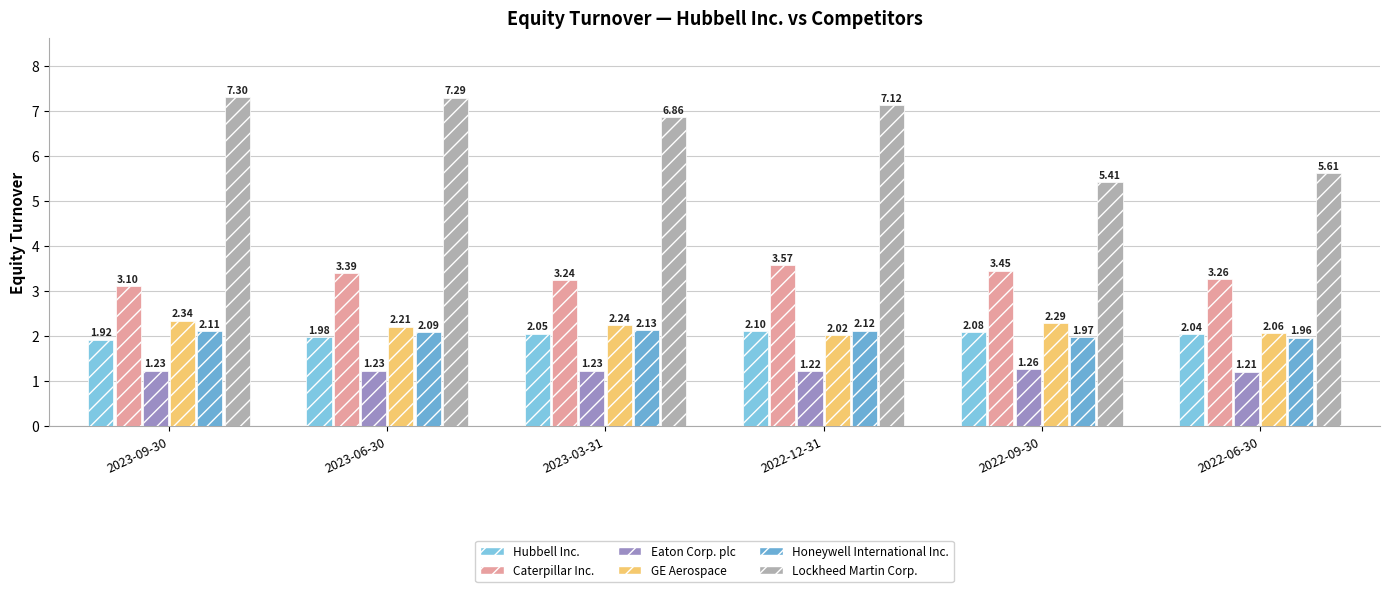

What is the label of the 2nd bar from the right?

2022-09-30